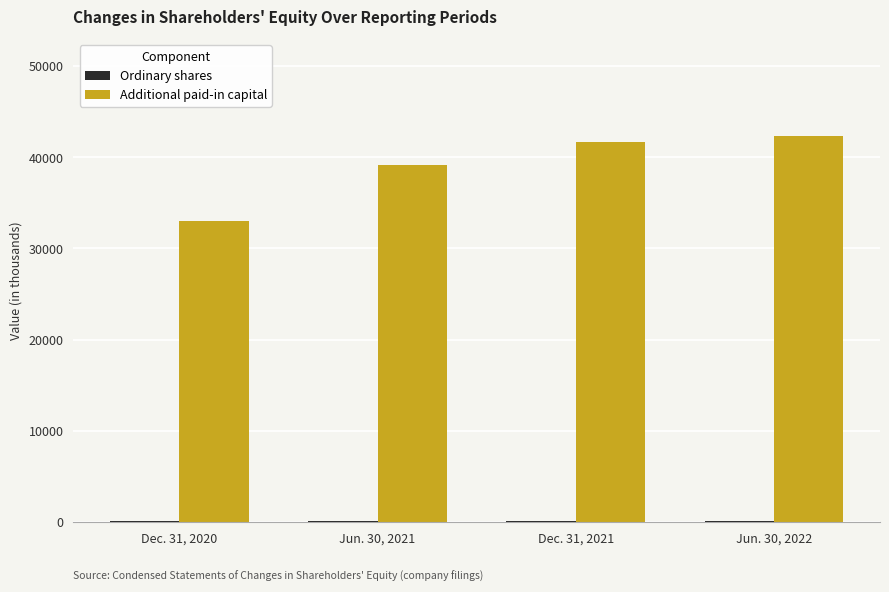

What is the maximum value shown in the chart?

42351